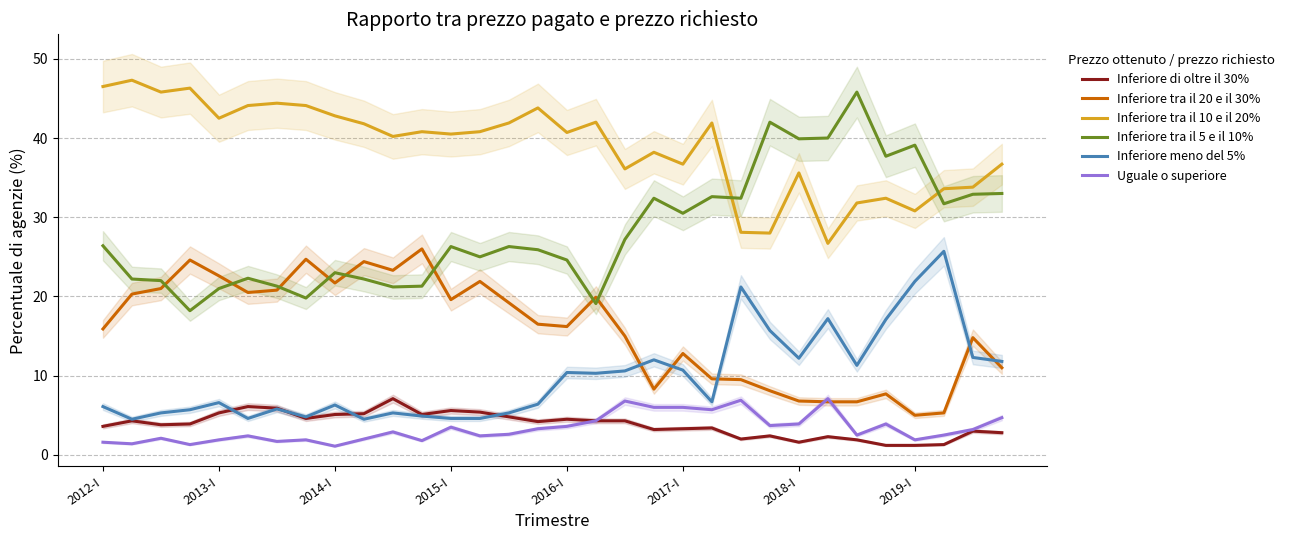

True or false: Inferiore tra il 10 e il 20% and Inferiore di oltre il 30% cross at least once.

False